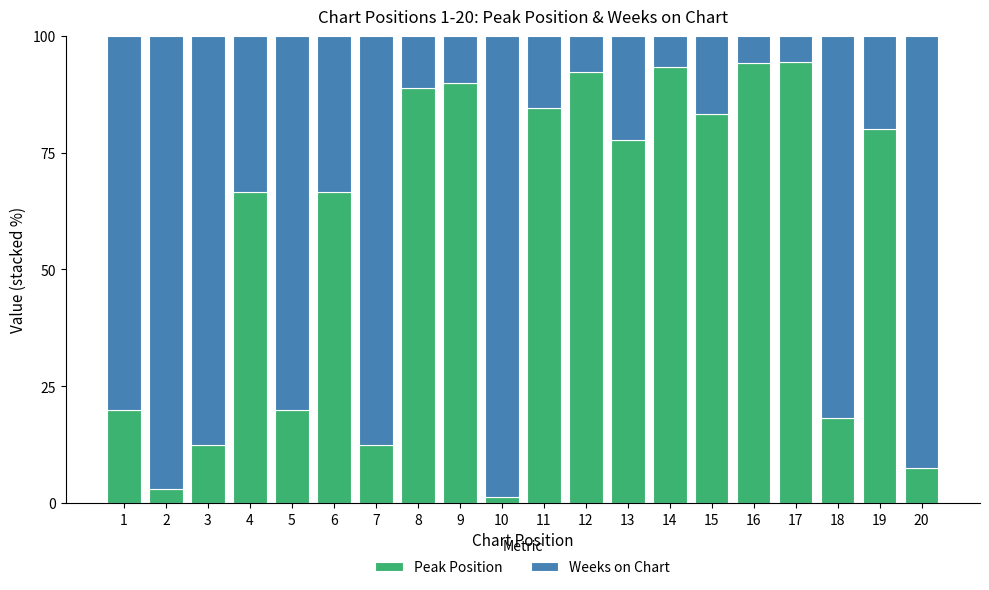

Is it true that Peak Position equals 20.0 at 5?

True